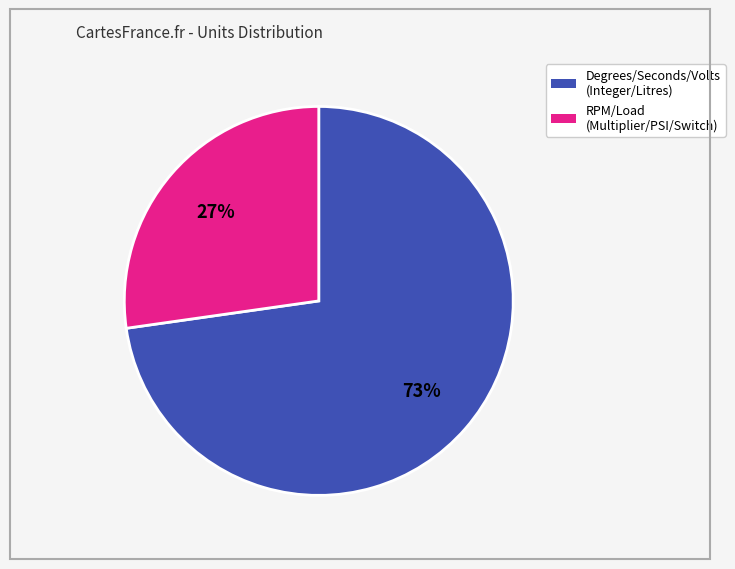

To the nearest percent, what is the average slice percentage?

50%